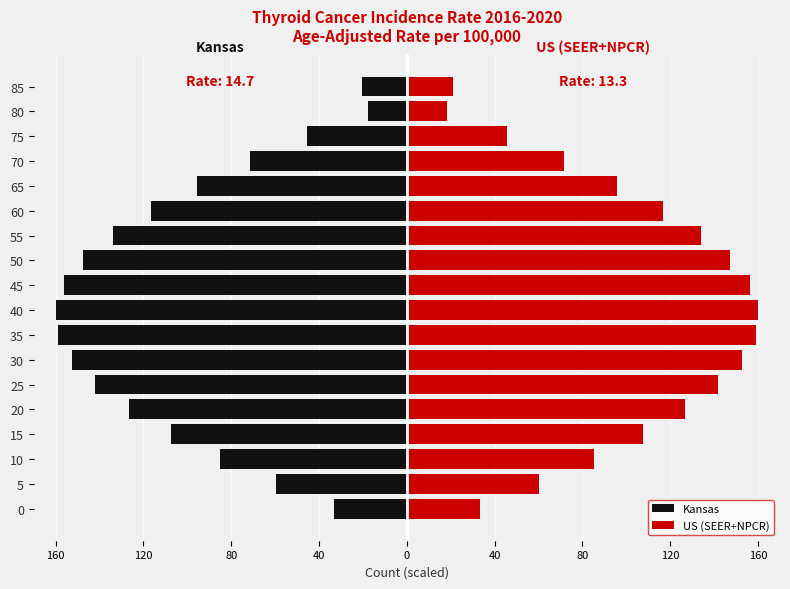

How many categories are shown in the chart?

18